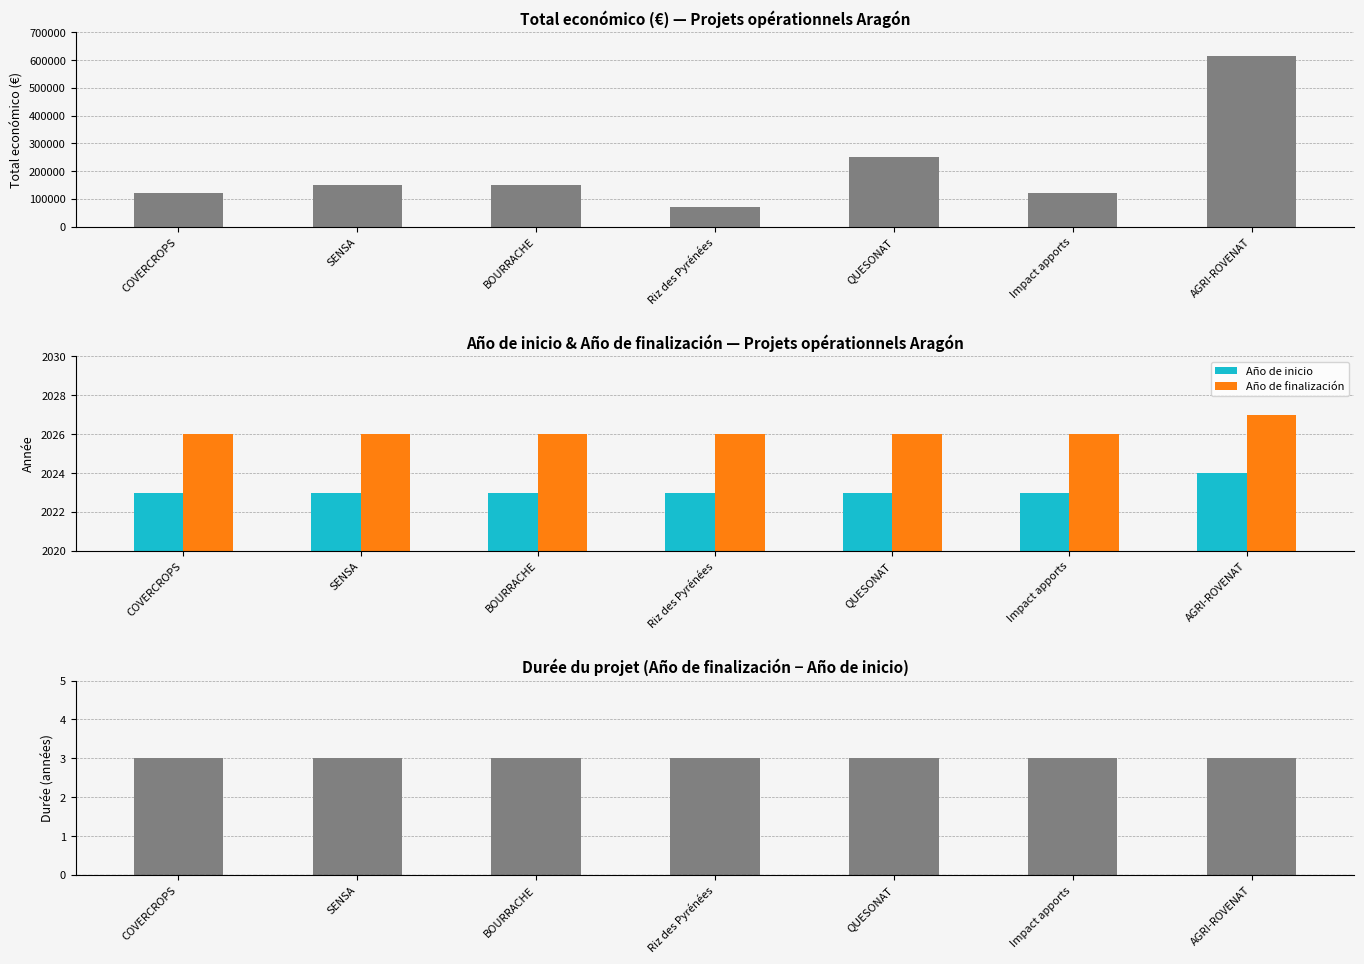

At how many categories does at least one series exceed 39317?

7